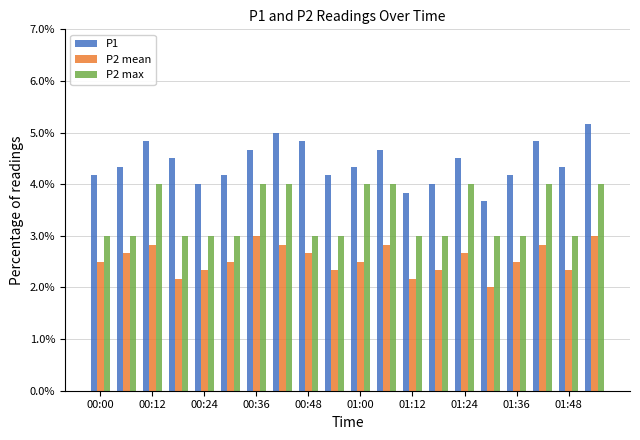

Does the chart contain any negative values?

No